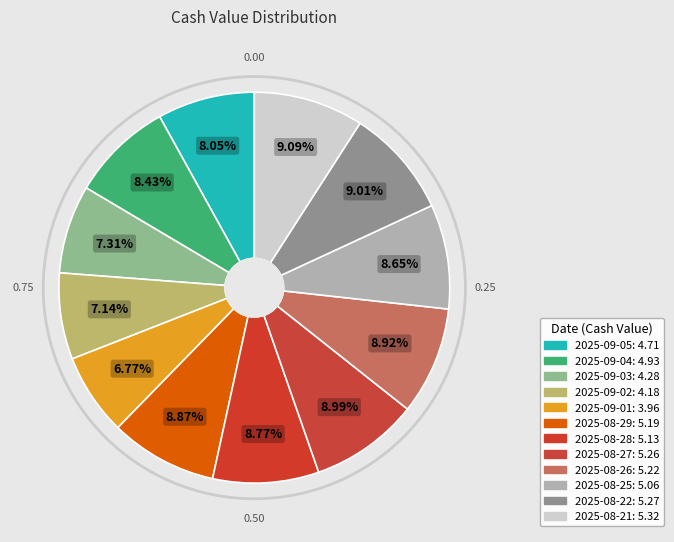

What portion of the pie excludes 2025-08-26?

91.1%